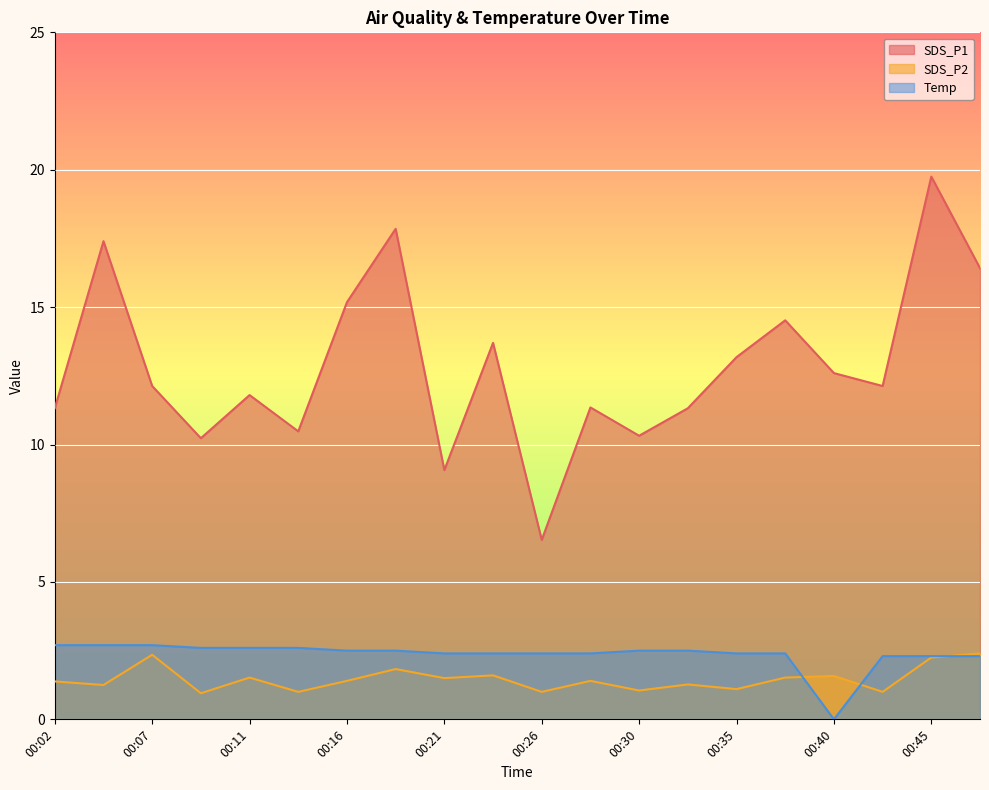

What is the spread (max minus min) of values at 00:35?

12.1